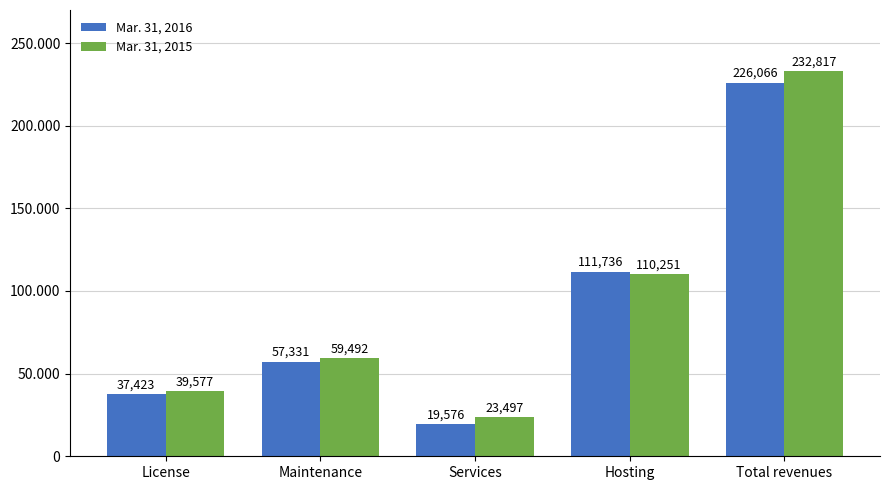

What is the difference between the Mar. 31, 2015 values at Hosting and License?

70674